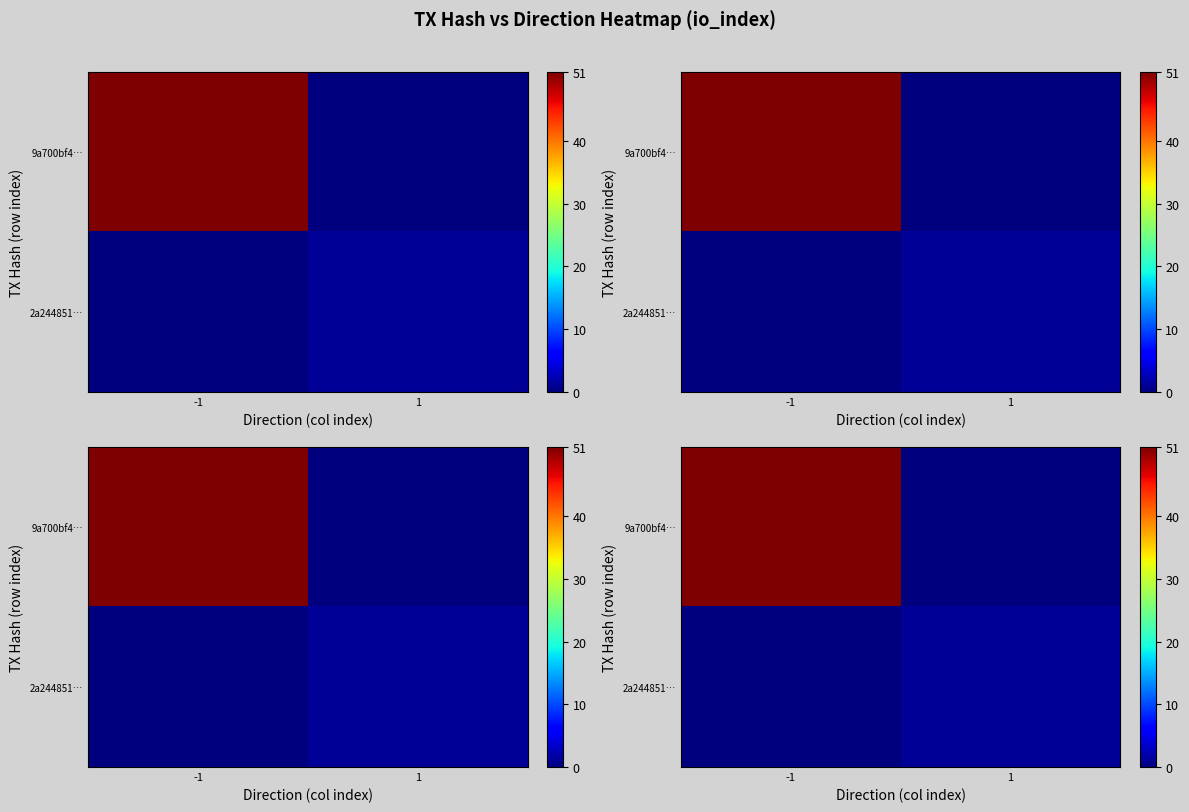

Is the value of 9a700bf4… at 1 greater than the value of 2a244851… at -1?

No